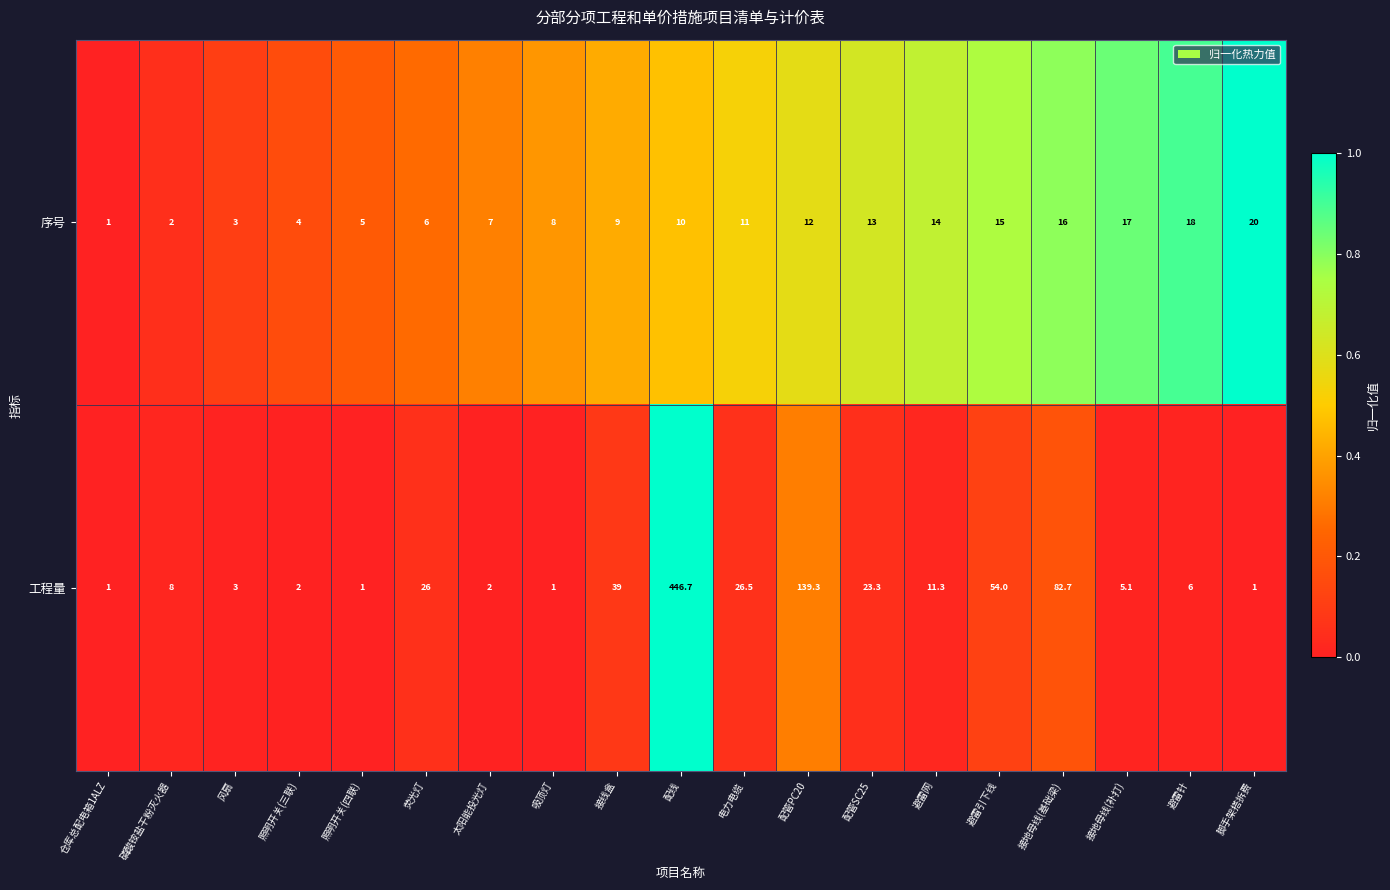

How many categories are shown in the chart?

19